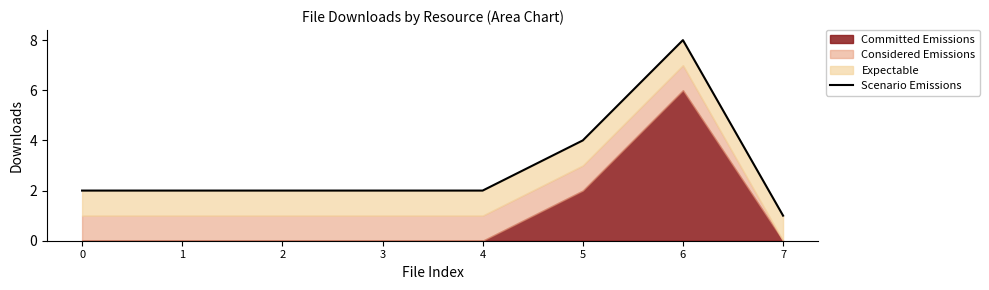

What is the maximum value shown in the chart?

8